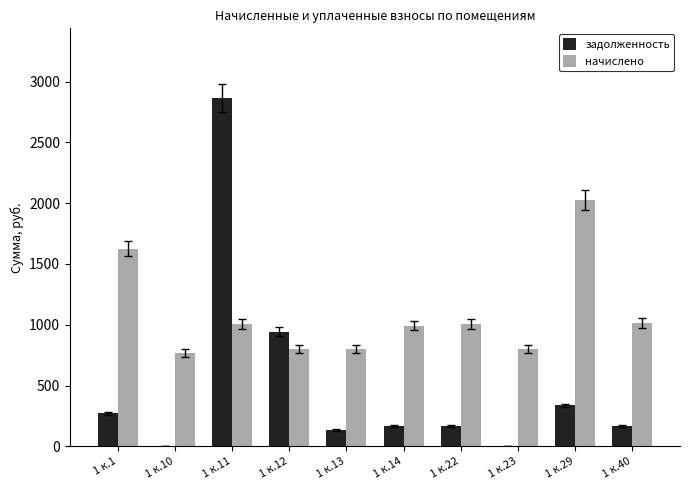

True or false: начислено has a value of 212.4 at 1 к.14.

False